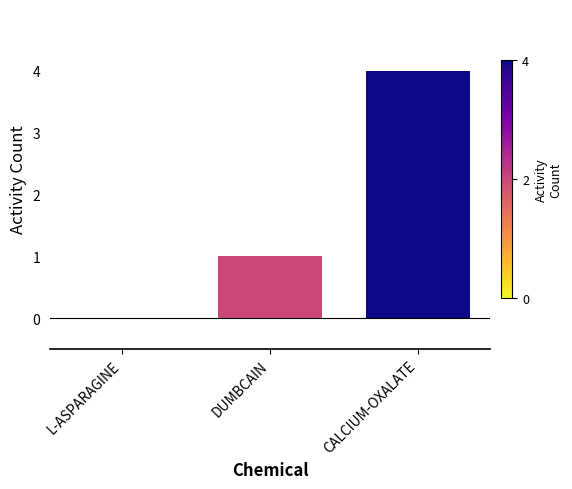

Which category has the highest value across all series?

CALCIUM-OXALATE